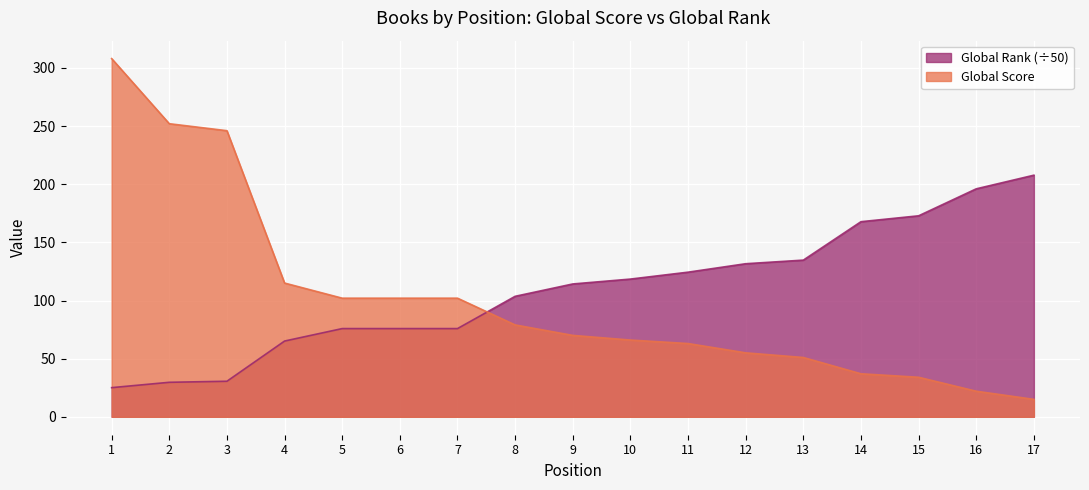

Which series has the largest range (max minus min)?

Global Score